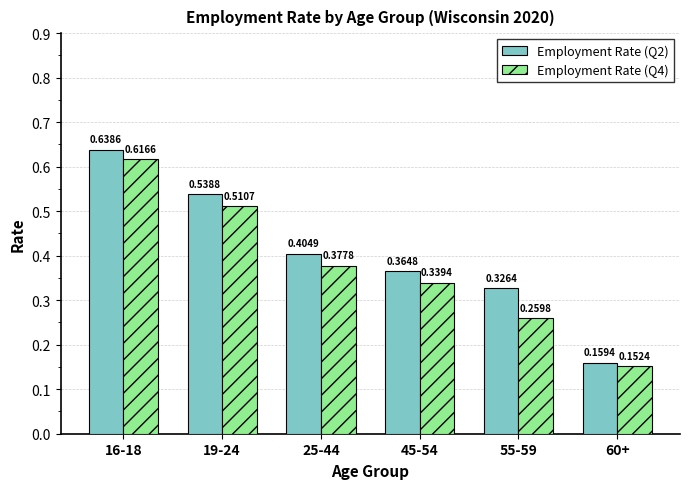

The value of Employment Rate (Q4) at 19-24 is 0.1. True or false?

False